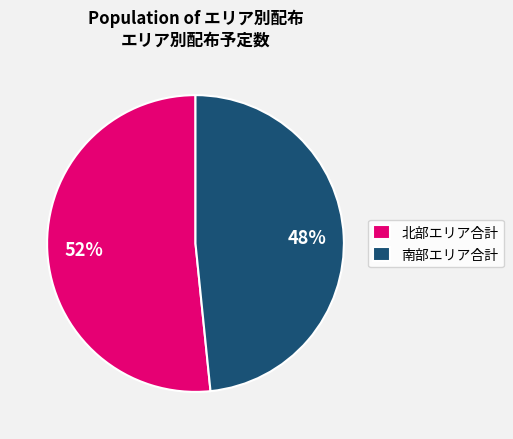

To the nearest percent, what is the combined percentage of 北部エリア合計 and 南部エリア合計?

100%